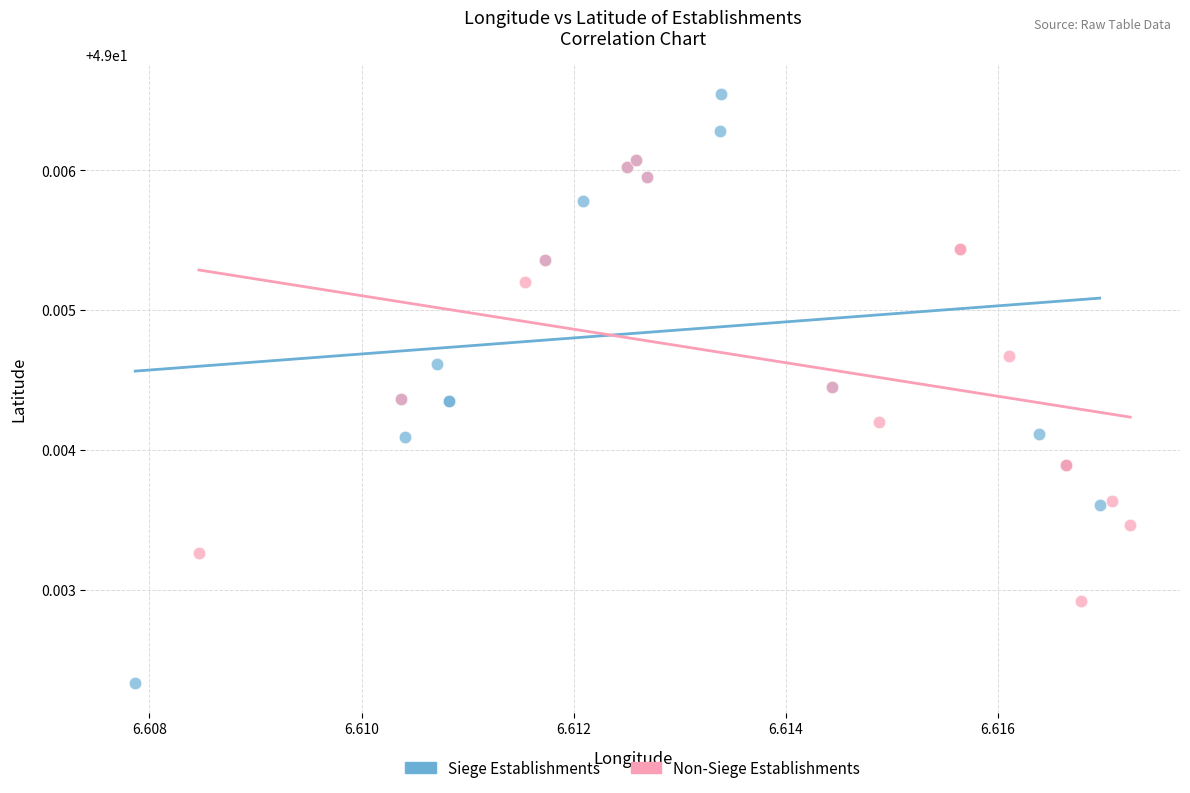

Which series reaches the maximum Y coordinate?

Siege Establishments